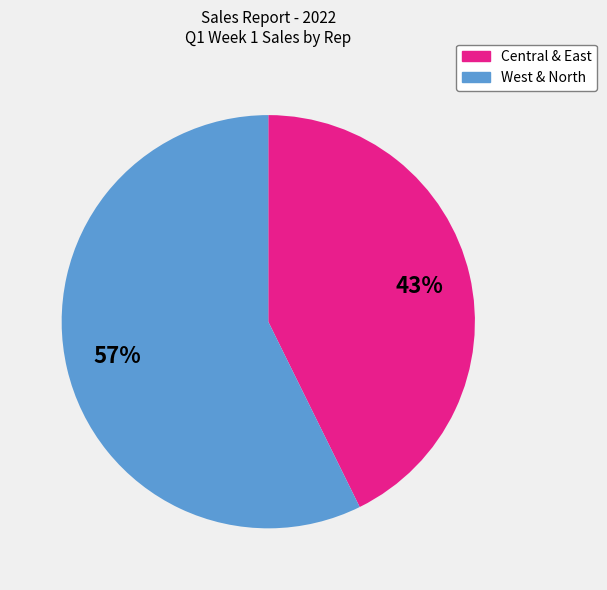

Is there any slice that represents more than half of the pie?

Yes